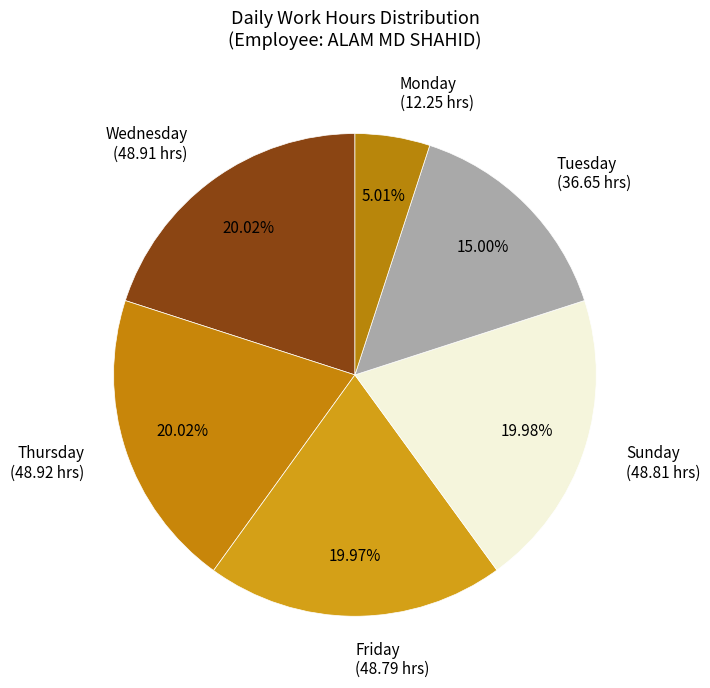

Is there a majority slice in this chart?

No